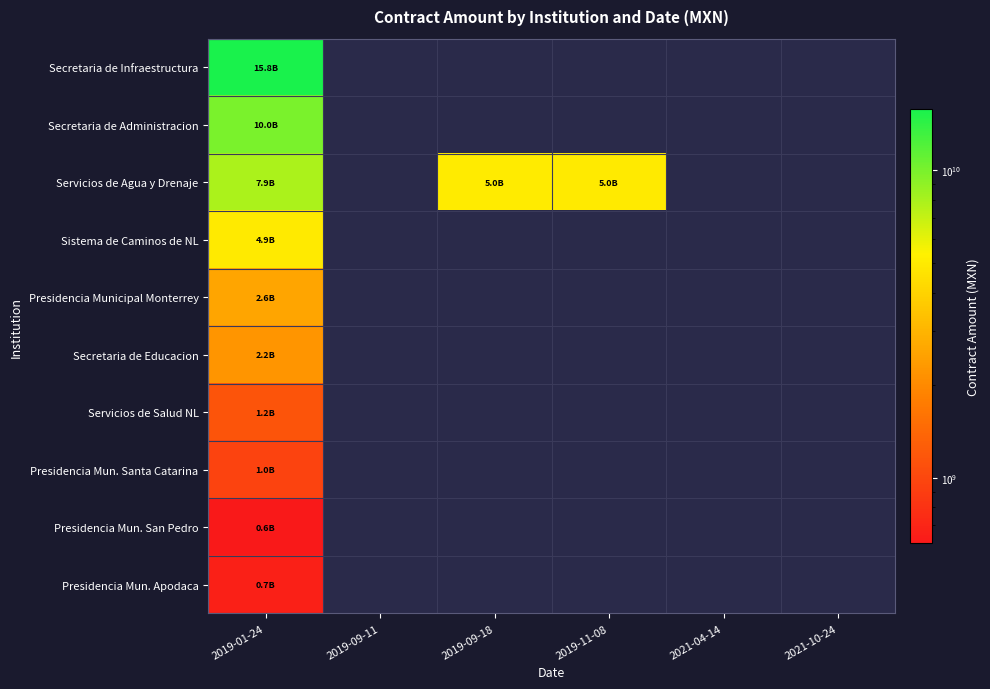

Count the number of categories in the chart.

6